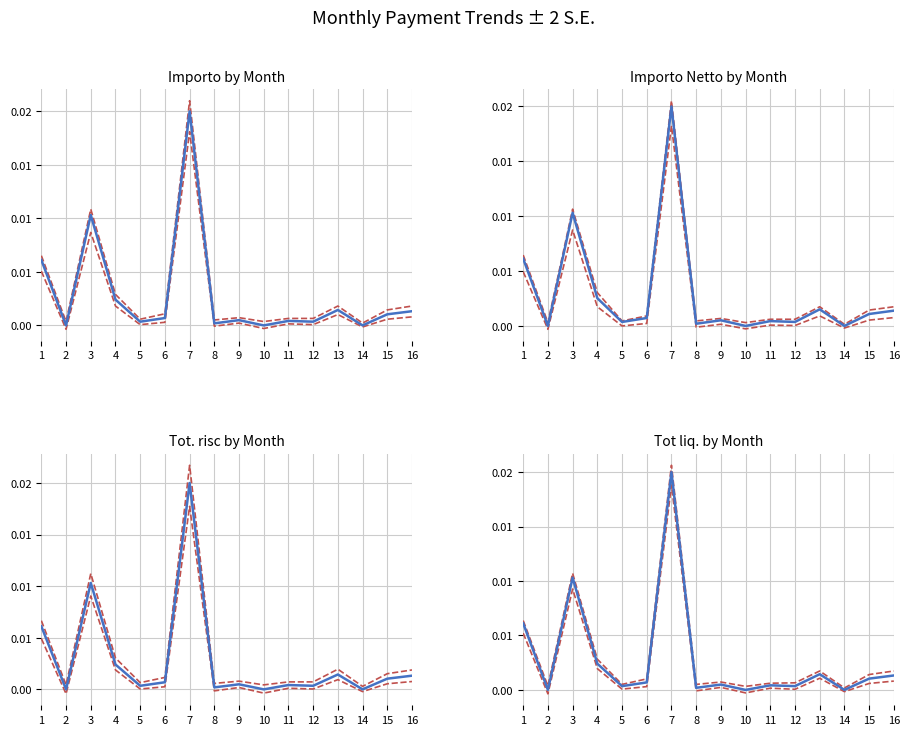

True or false: Tot. risc and Importo Netto cross at least once.

False